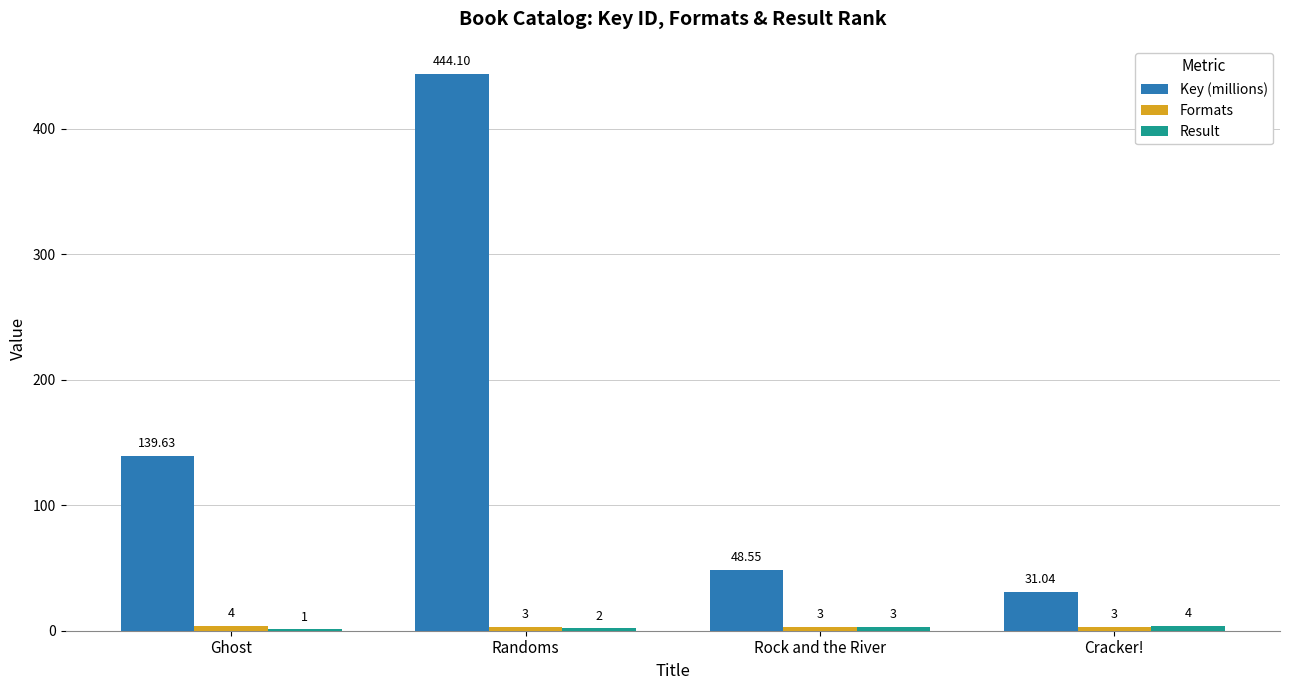

Which series changed the most between Rock and the River and Cracker!?

Key (millions)